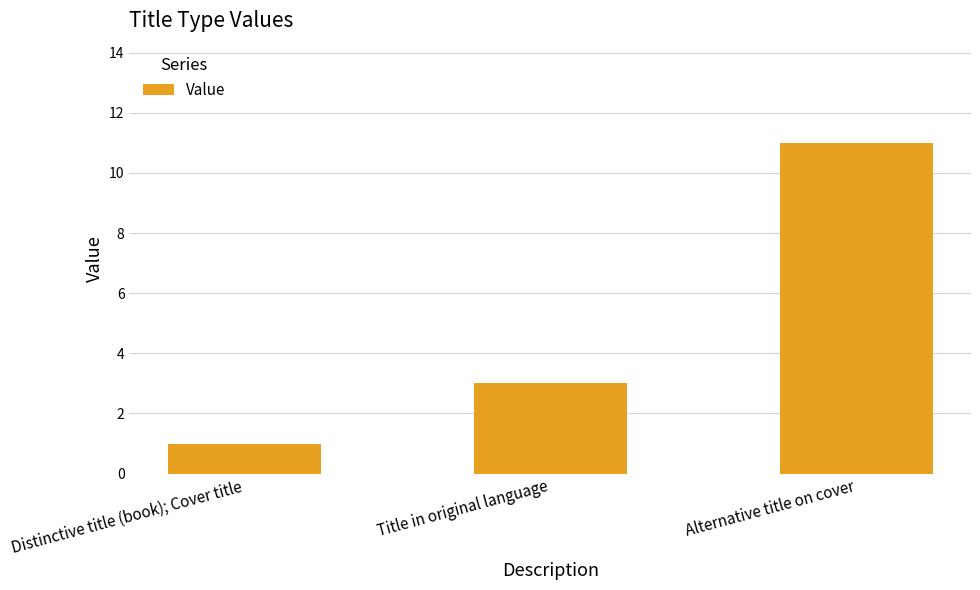

Is it true that the value at Title in original language is 5?

False